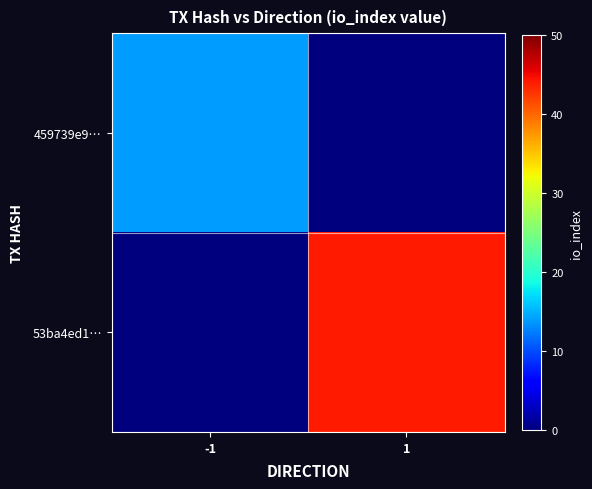

Which series has the largest total across all categories?

53ba4ed1…